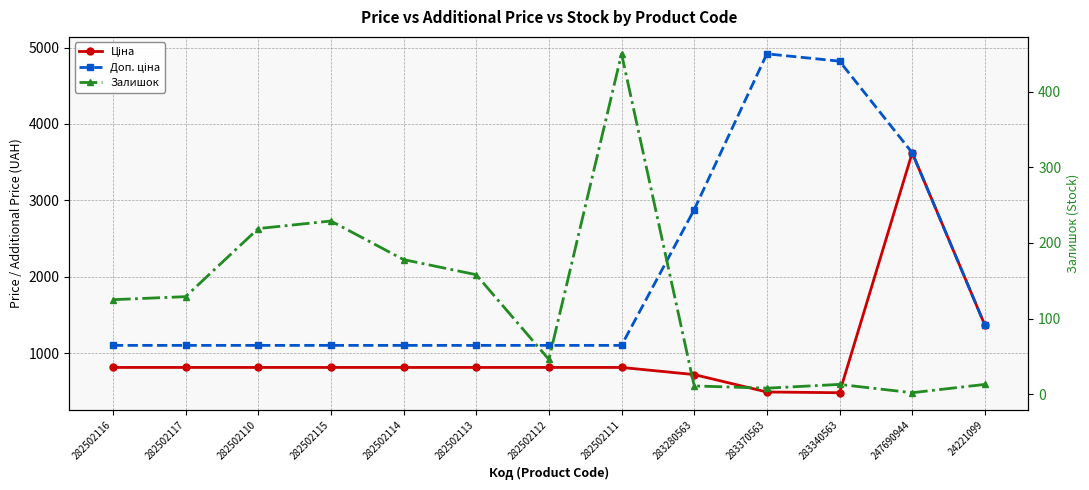

At how many categories does at least one series exceed 3404?

3